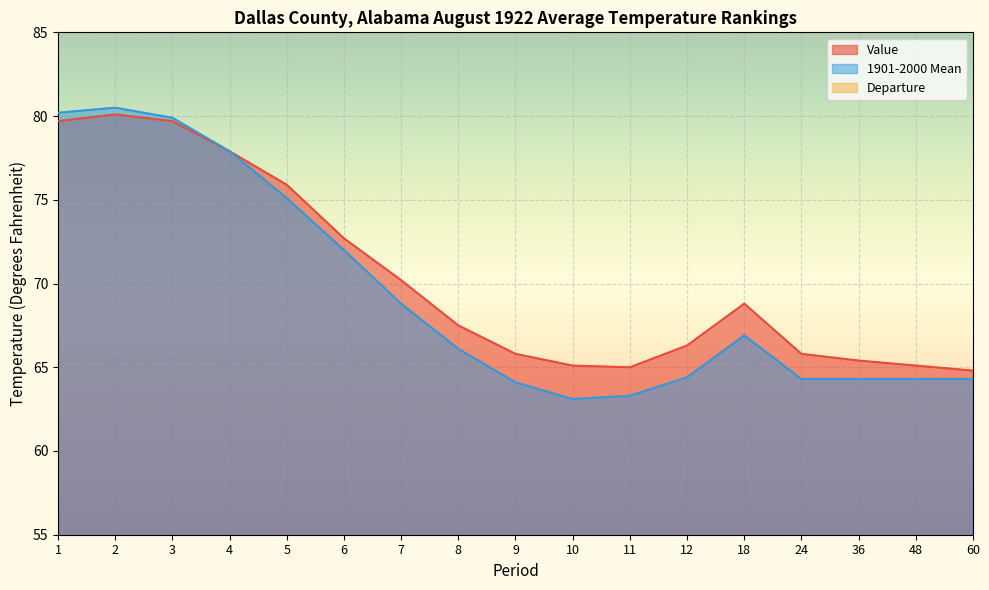

Which category has the lowest value in the 1901-2000 Mean series?

10